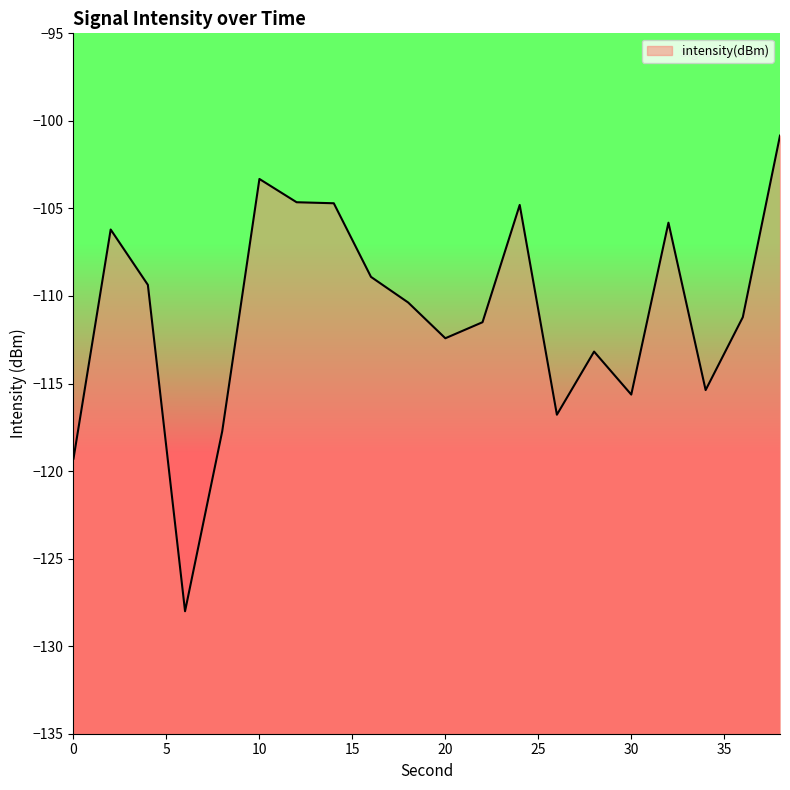

How many data points are less than -110?

11